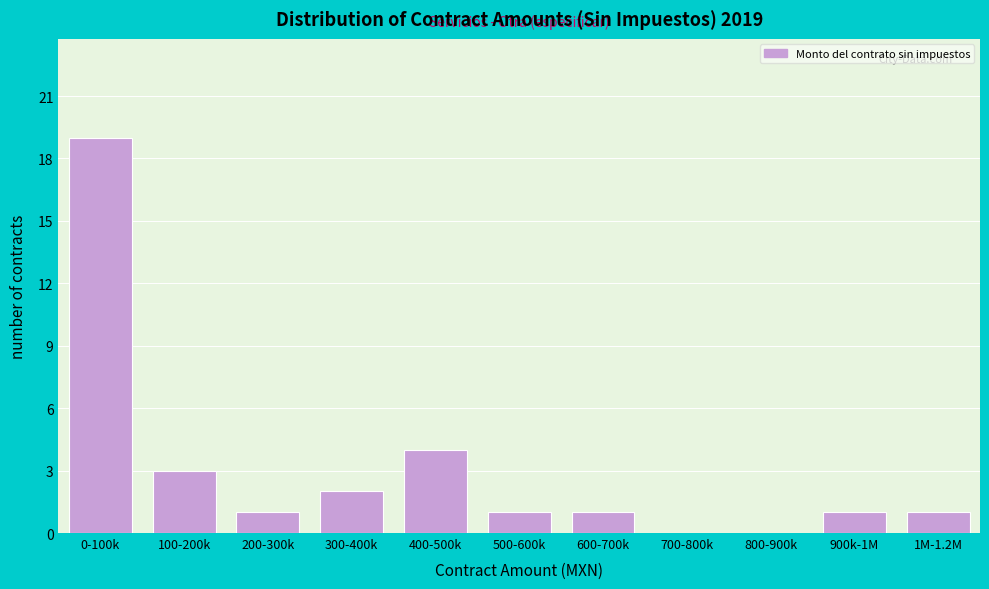

Reading left to right, what are all the values shown in this chart?

0-100k=19	100-200k=3	200-300k=1	300-400k=2	400-500k=4	500-600k=1	600-700k=1	700-800k=0	800-900k=0	900k-1M=1	1M-1.2M=1